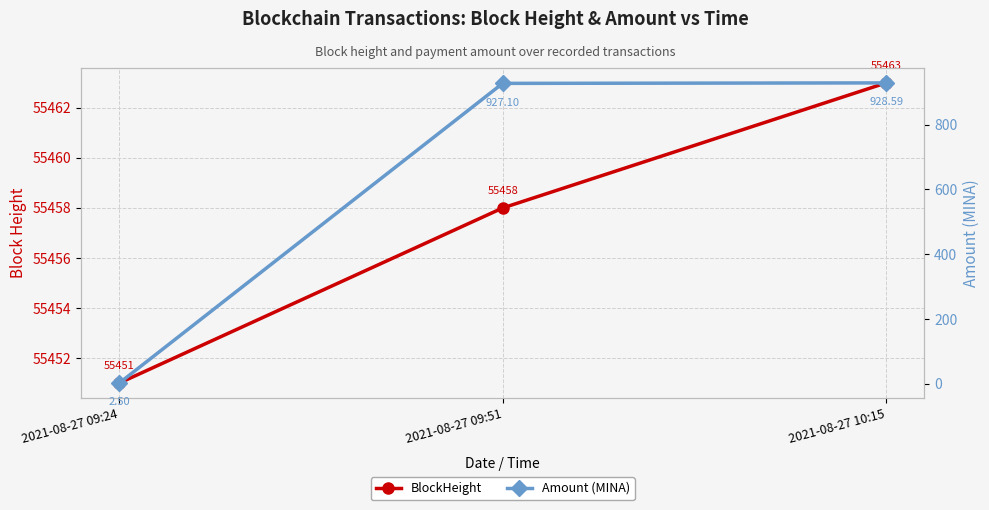

Reading left to right, list all the values displayed in this chart.

BlockHeight: 55451.0	55458.0	55463.0
Amount (MINA): 2.5	927.1	928.6